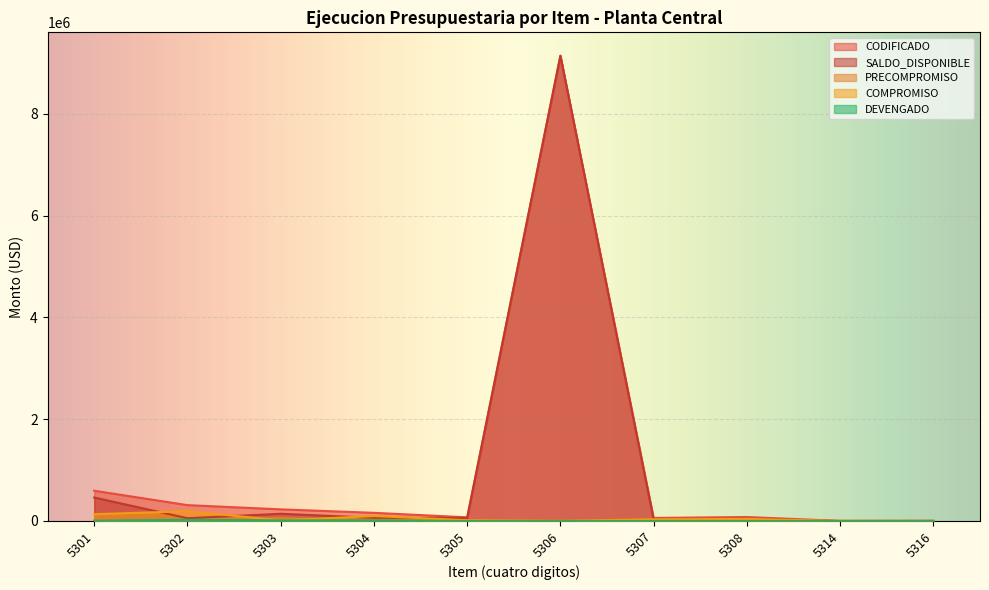

What is the maximum value for DEVENGADO?

22944.1